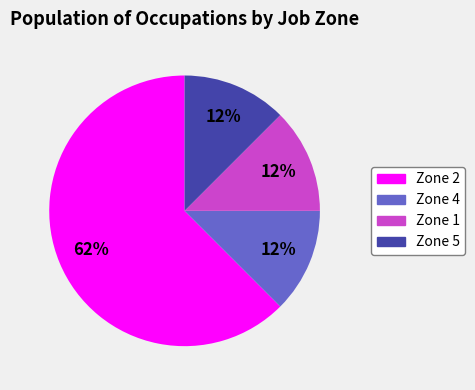

What is the largest slice in the pie chart?

Zone 2